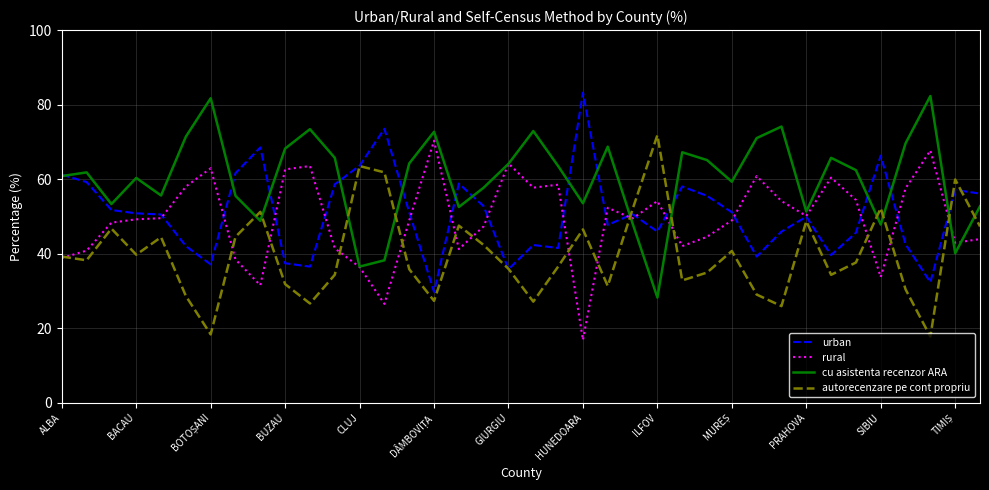

What is the minimum value shown in the chart?

16.8